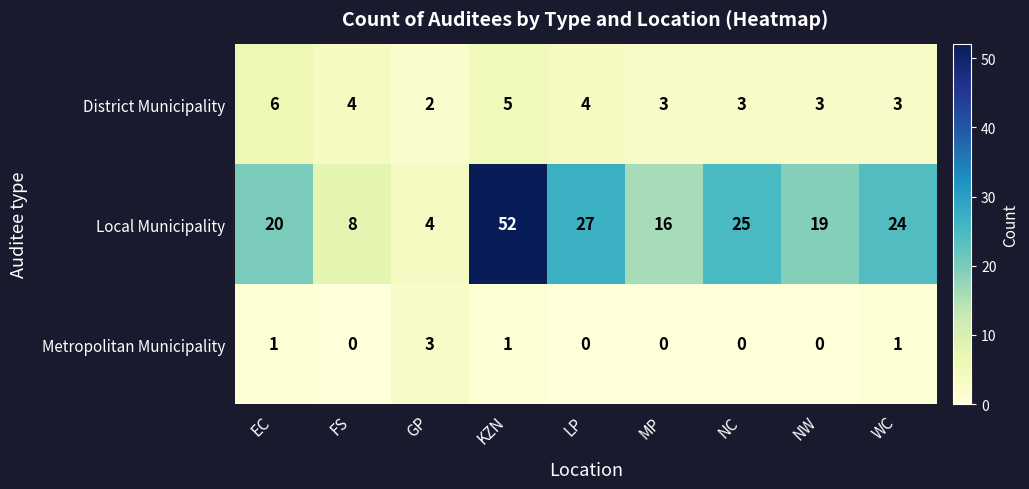

The Local Municipality series shows 31 at KZN. True or false?

False